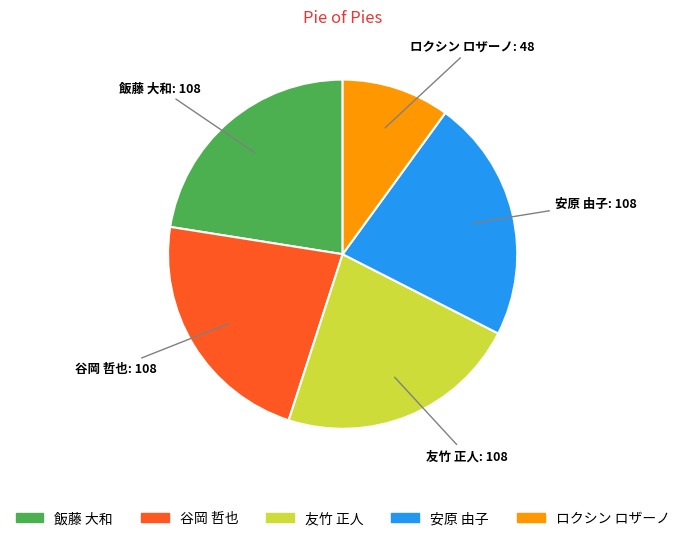

Does any single category account for the majority?

No